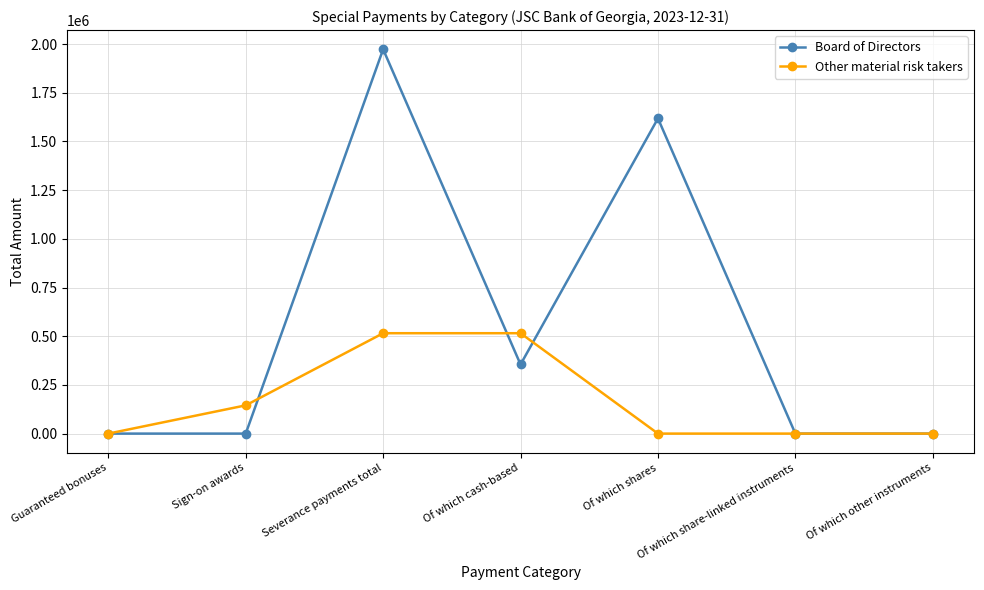

What is the label of the 3rd point from the left?

Severance payments total